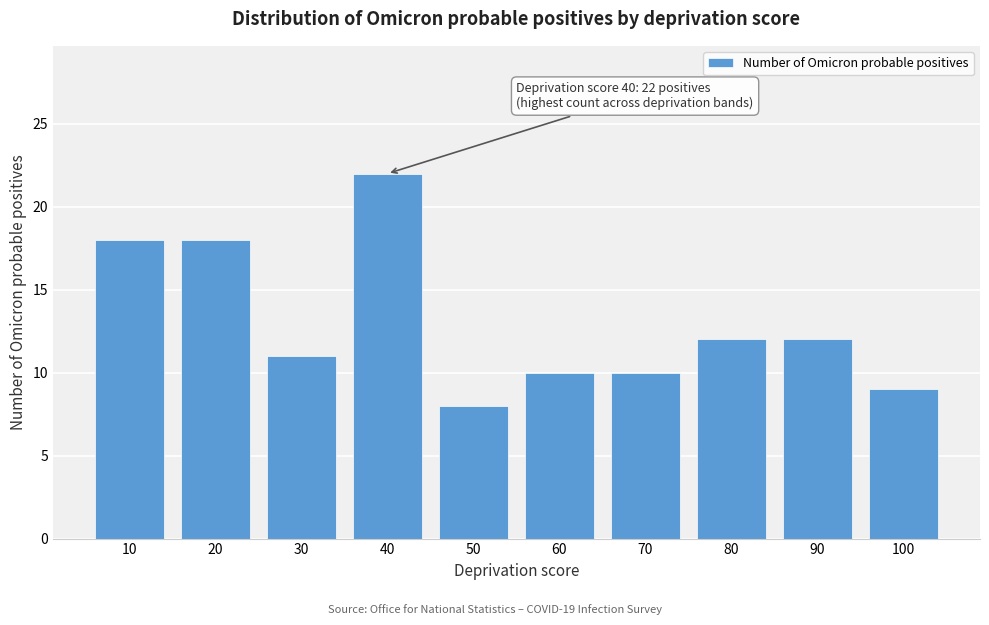

Reading left to right, what are all the values shown in this chart?

10=18	20=18	30=11	40=22	50=8	60=10	70=10	80=12	90=12	100=9